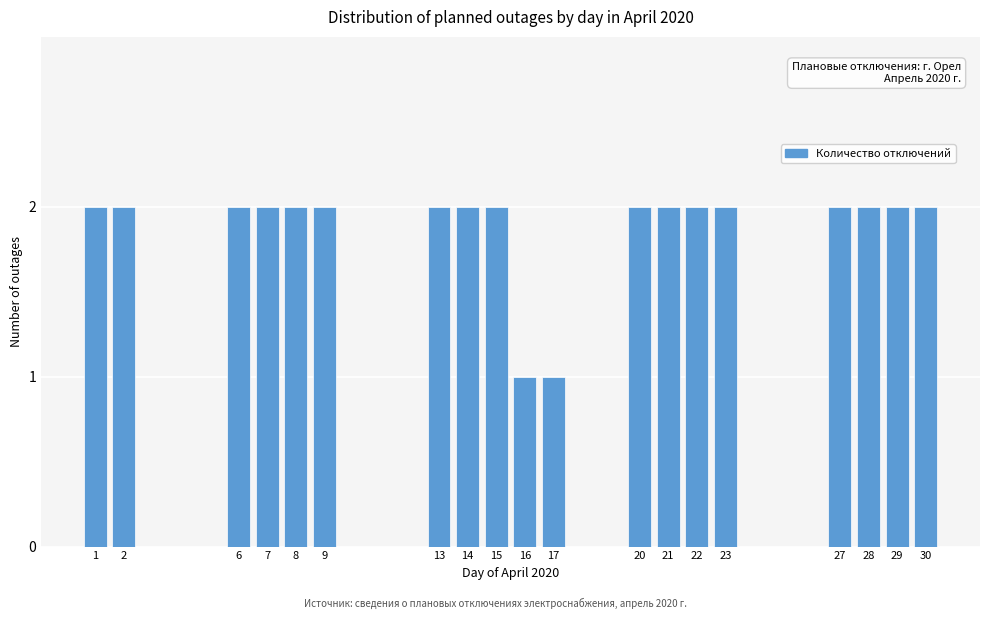

Reading right to left, transcribe all the data shown in this chart.

2	2	2	2	2	2	2	2	1	1	2	2	2	2	2	2	2	2	2